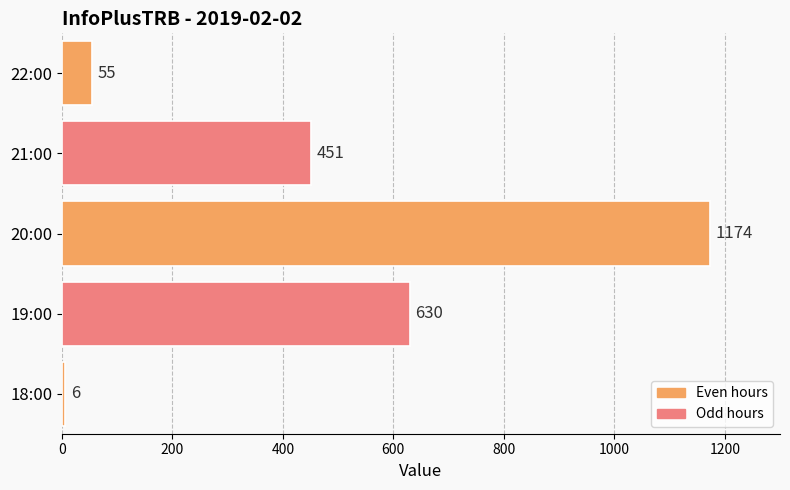

Reading bottom to top, transcribe all the data shown in this chart.

6	630	1174	451	55